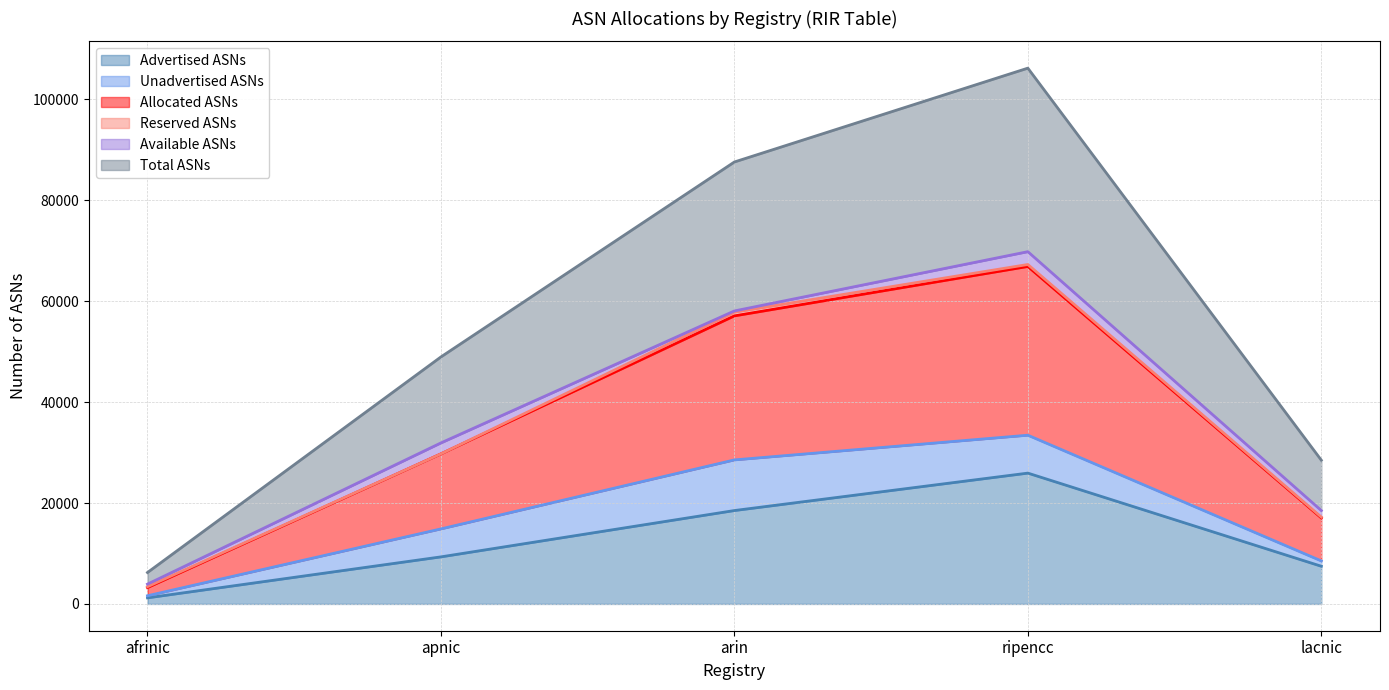

At which label does Advertised ASNs reach its minimum?

afrinic